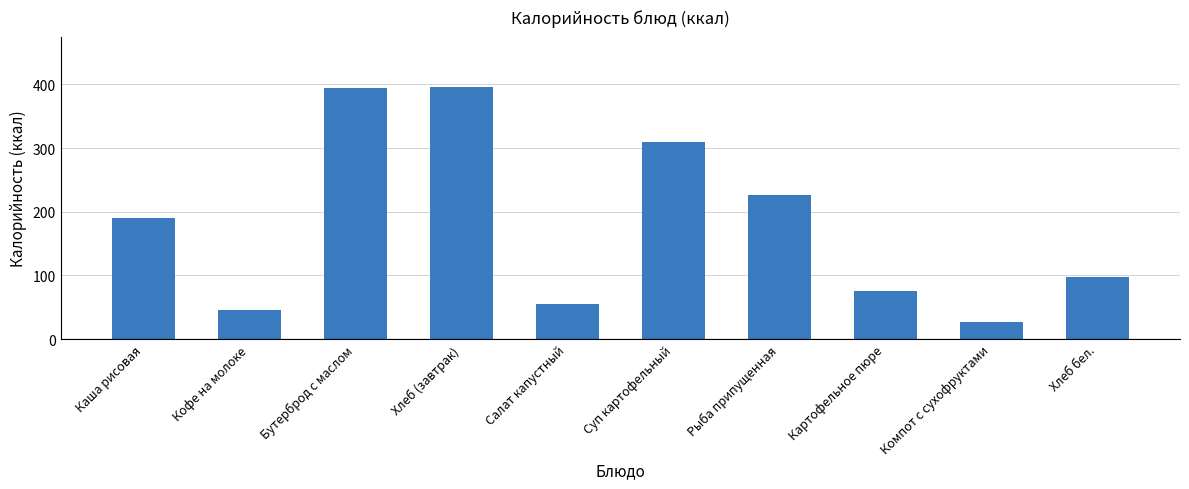

Are the bars grouped side by side (vs. stacked)?

No